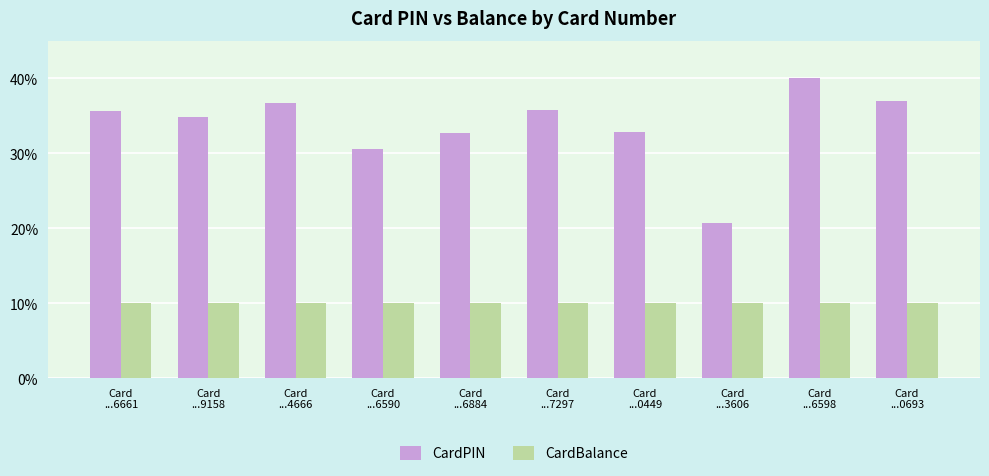

Which category has the highest value in the CardPIN series?

Card
...6598